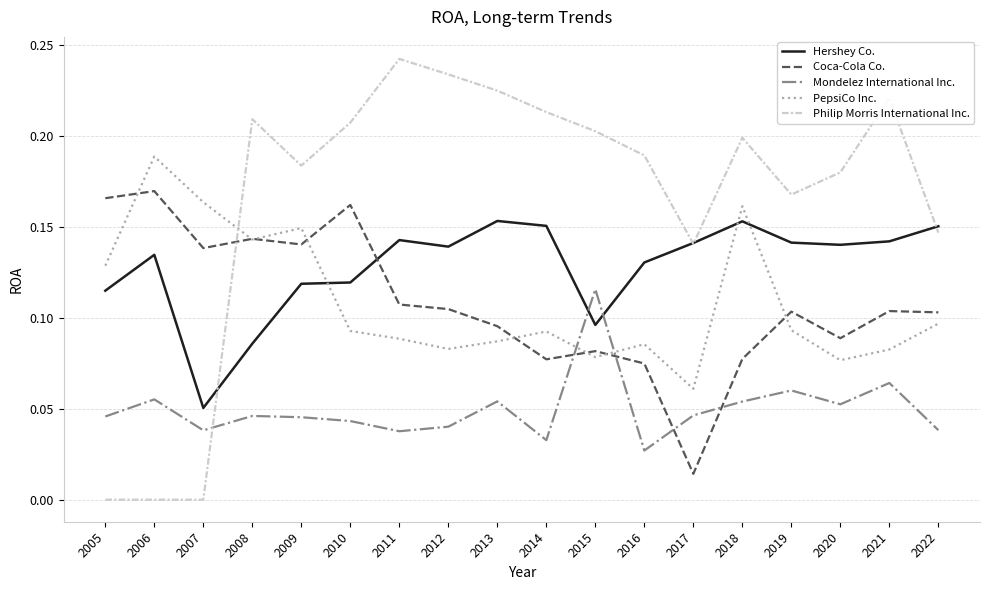

Rank the series at 2011 from highest to lowest value.

Philip Morris International Inc., Hershey Co., Coca-Cola Co., PepsiCo Inc., Mondelez International Inc.